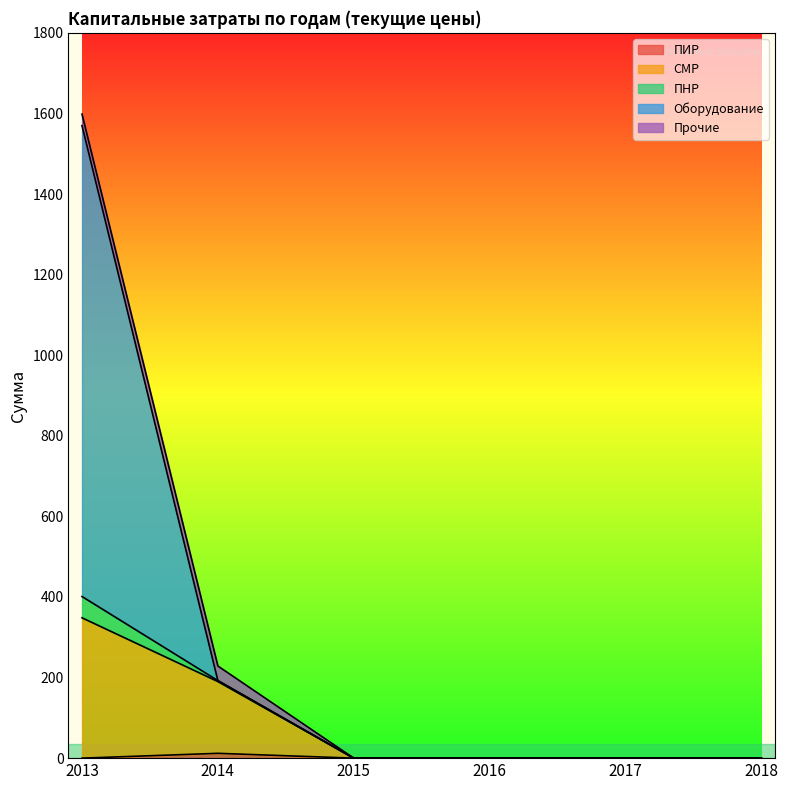

At which category is the sum across all series the highest?

2013